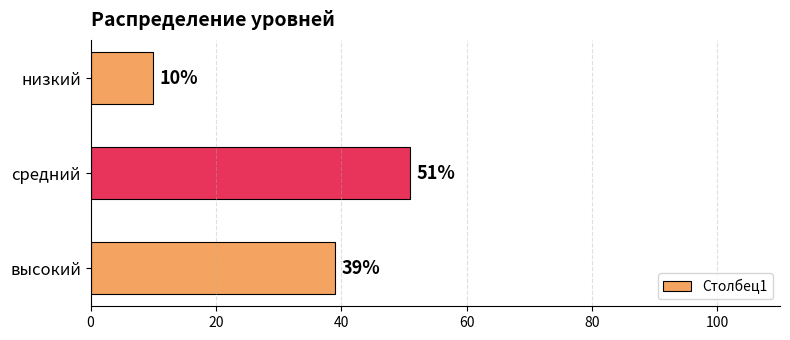

At which category does the chart reach its peak across all series?

средний